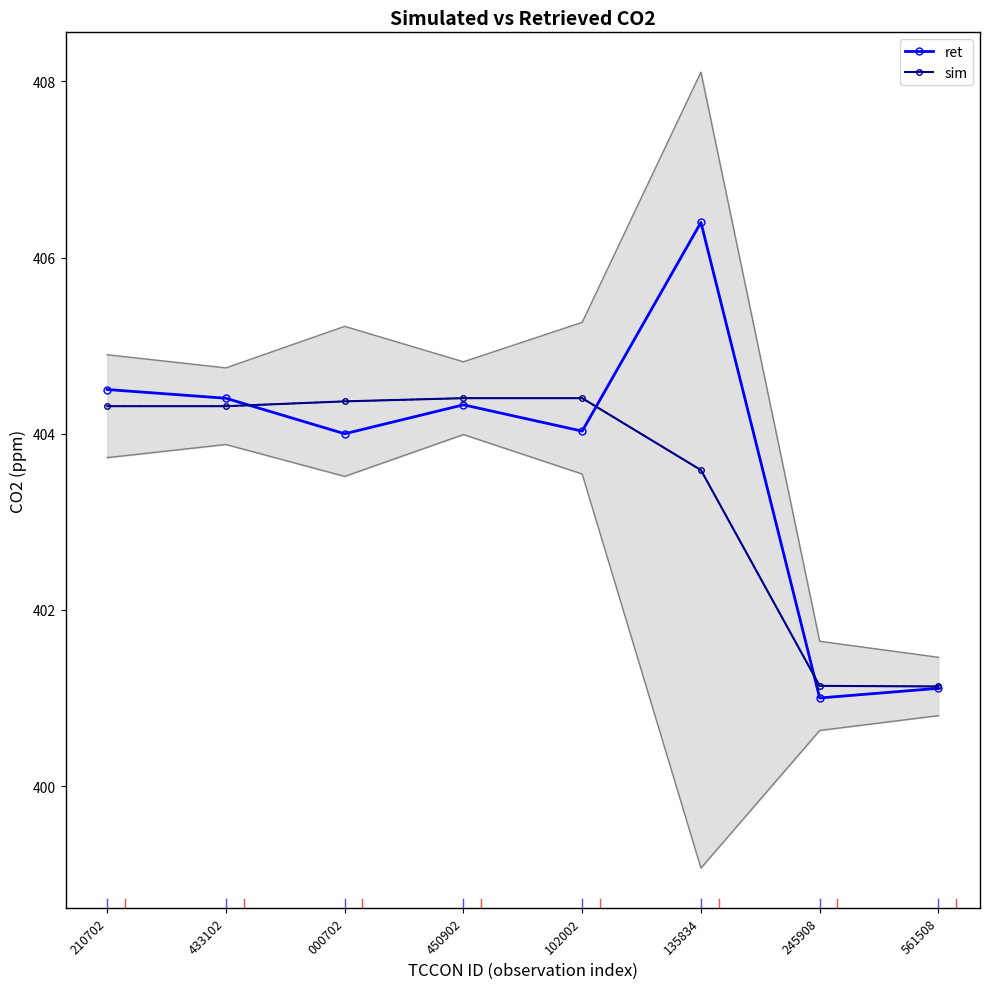

At which label does sim reach its minimum?

561508